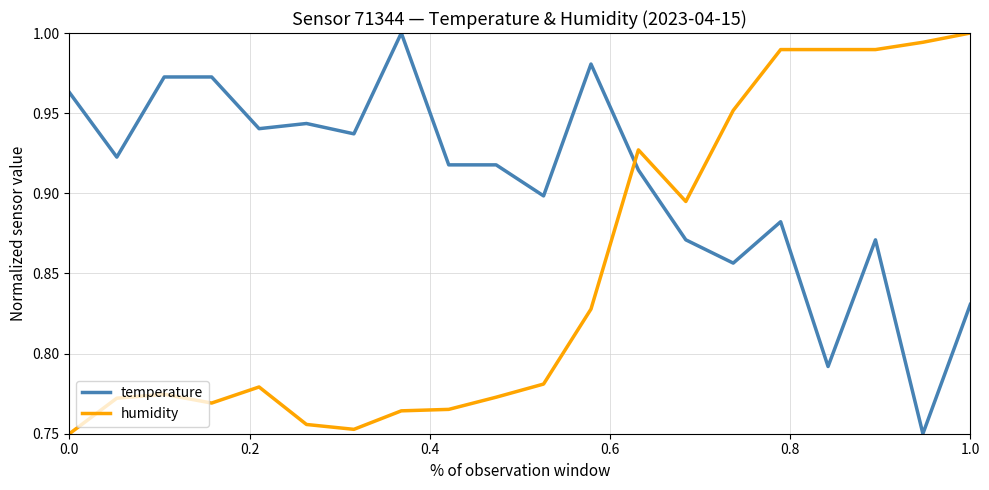

How many distinct data groups are displayed?

2